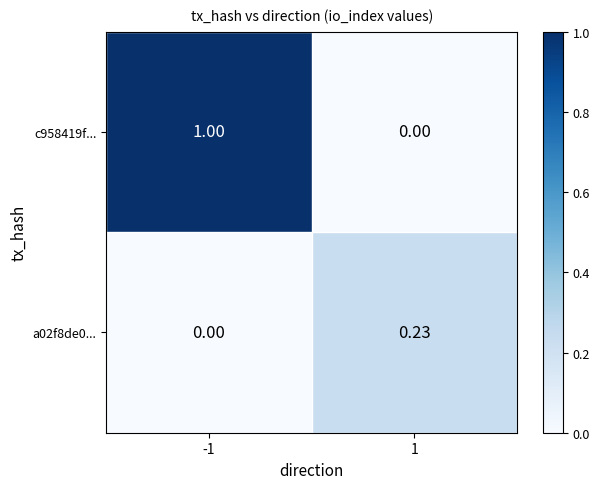

At which category is the sum across all series the highest?

-1